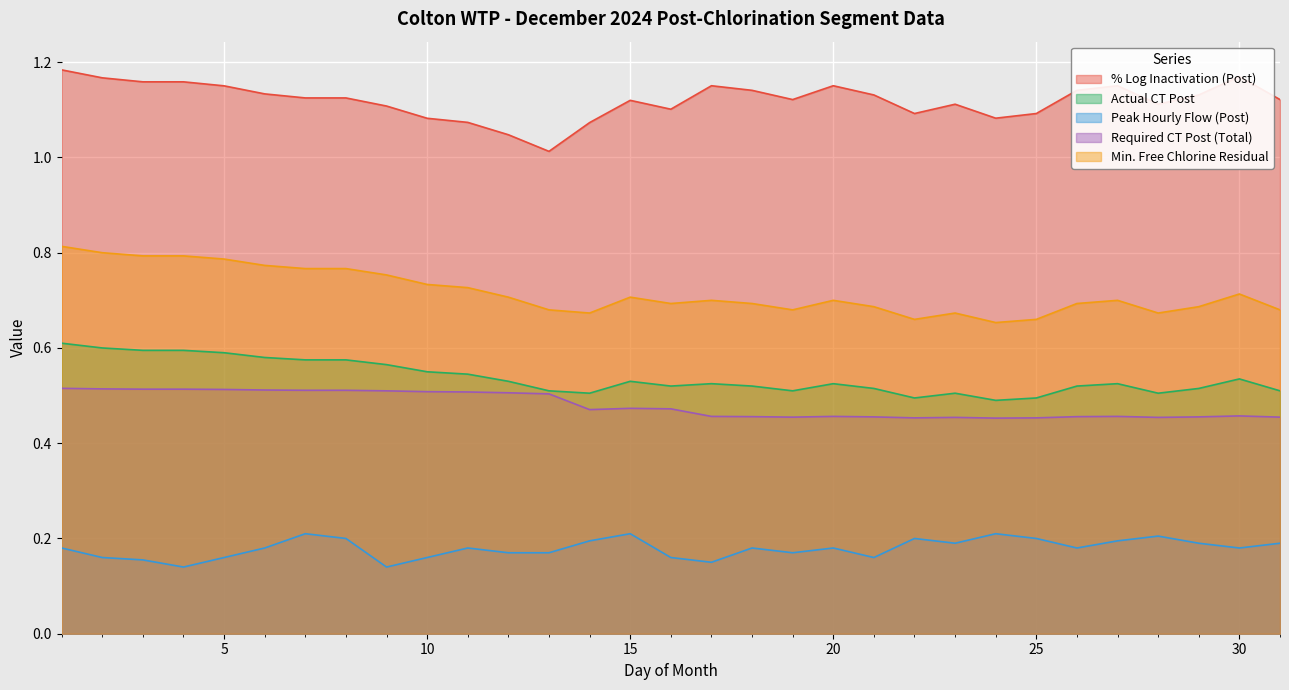

What is the average value of the Peak hourly demand flow (Post) series?

0.2